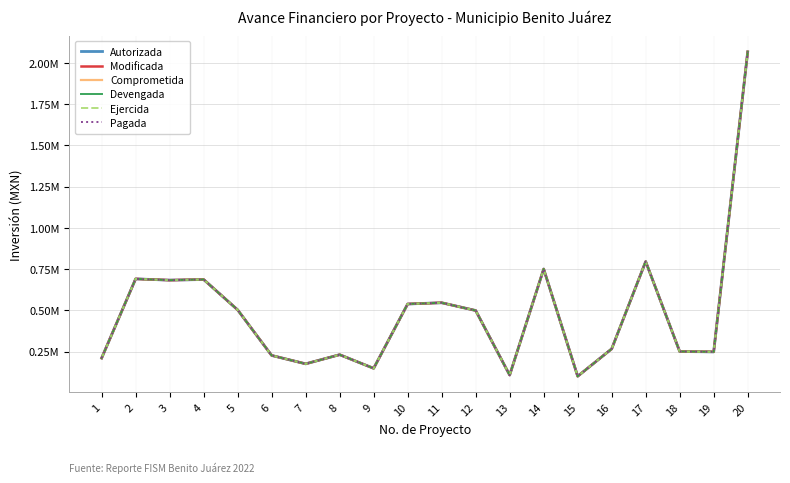

Does the chart display data point markers on the line(s)?

No